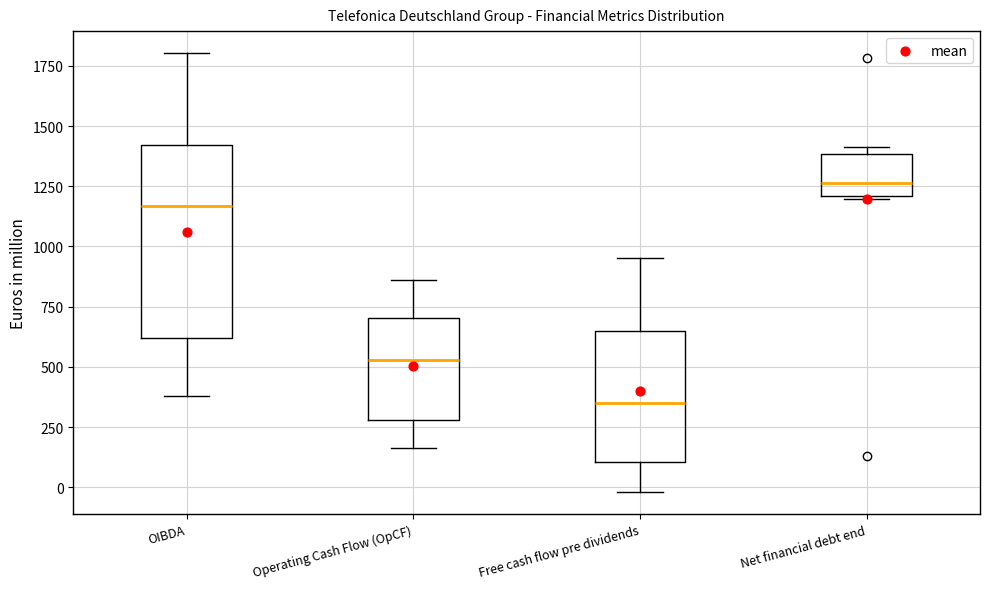

Reading left to right, transcribe this box plot: for each box, give where its median line is, the range the box spans, and where its two whiskers end, as read against the y-axis. The values are not printed on the chart, so give them approximately, as read against the axis.

OIBDA: median 1150, box 600 to 1400, whiskers 400 to 1800
Operating Cash Flow (OpCF): median 550, box 300 to 700, whiskers 150 to 850
Free cash flow pre dividends: median 350, box 100 to 650, whiskers 0 to 950
Net financial debt end: median 1250, box 1200 to 1400, whiskers 1200 to 1400 (just above the box's upper edge)